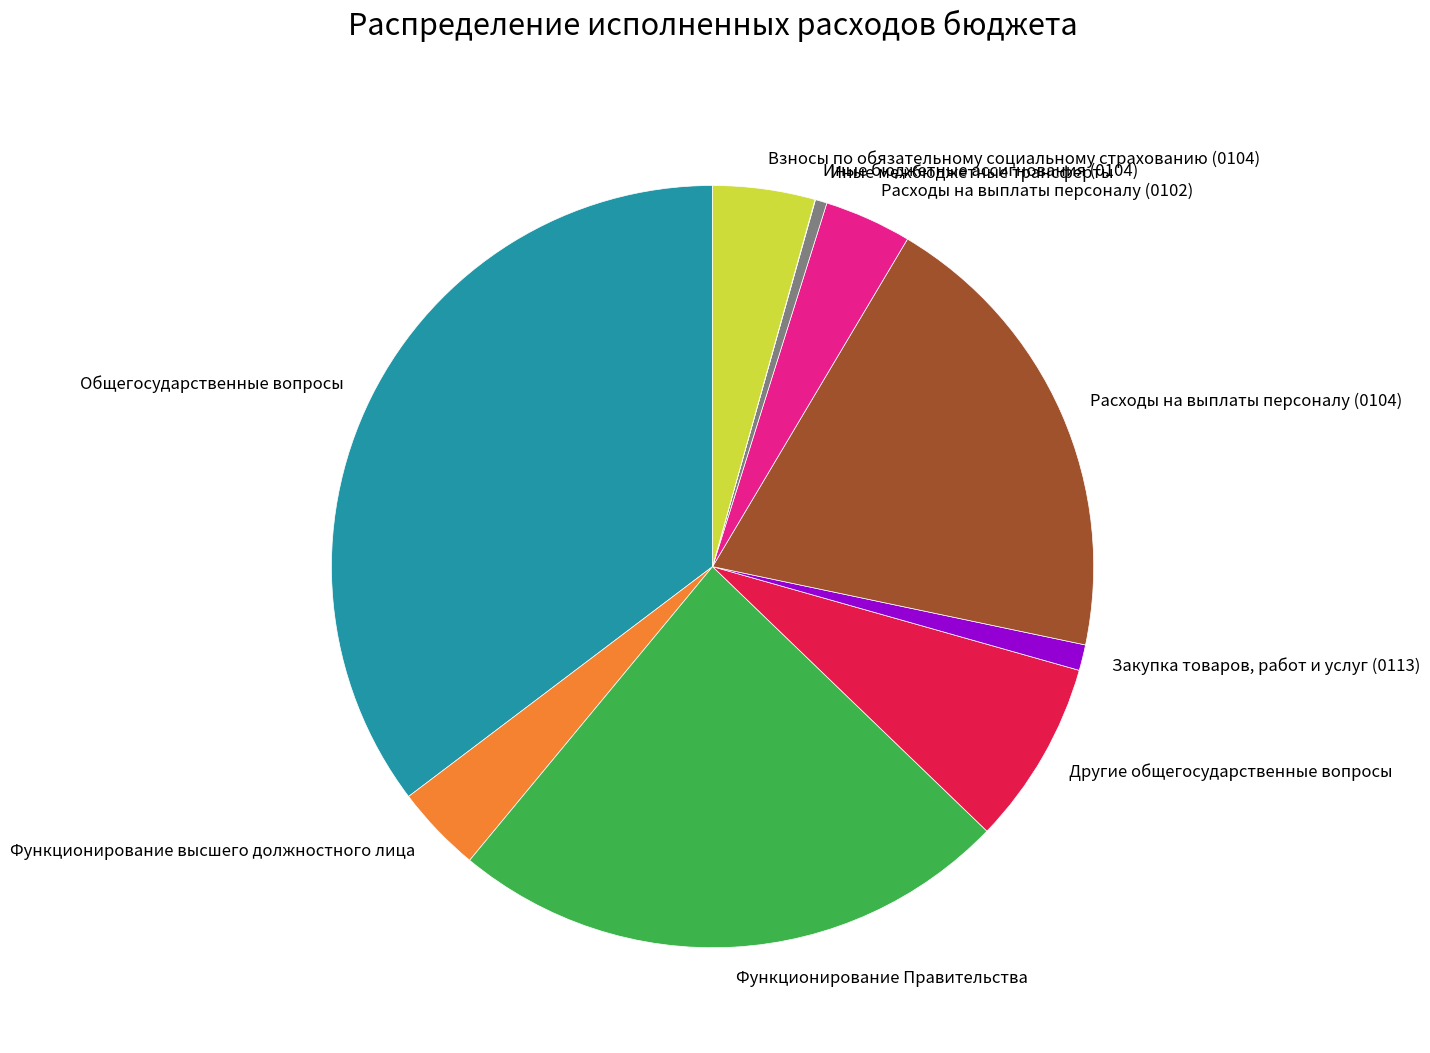

Does Взносы по обязательному социальному страхованию (0104) account for over 50% of the chart?

No